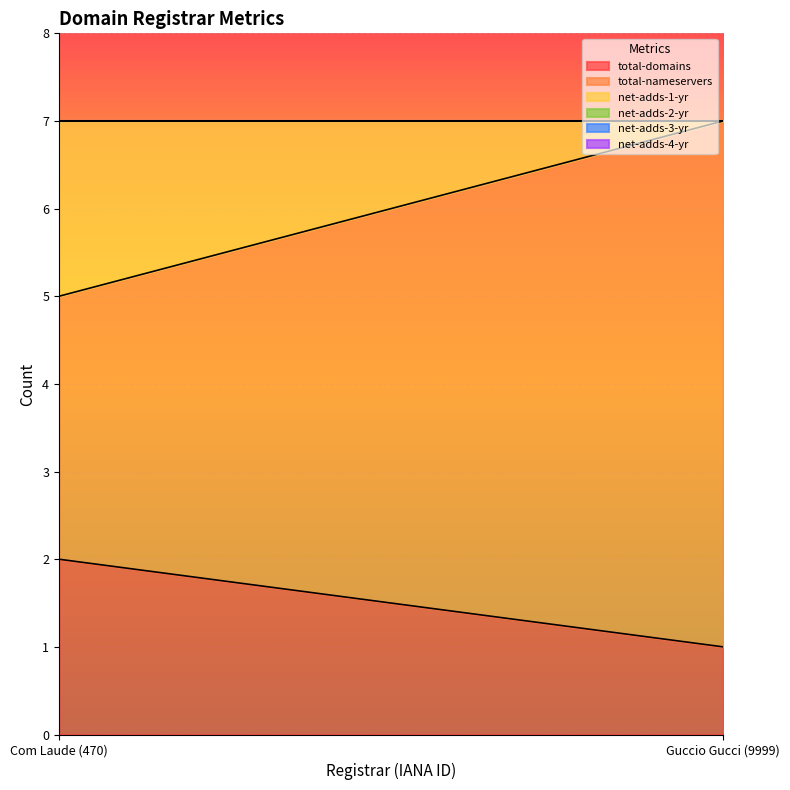

What is the average value of the net-adds-1-yr series?

1